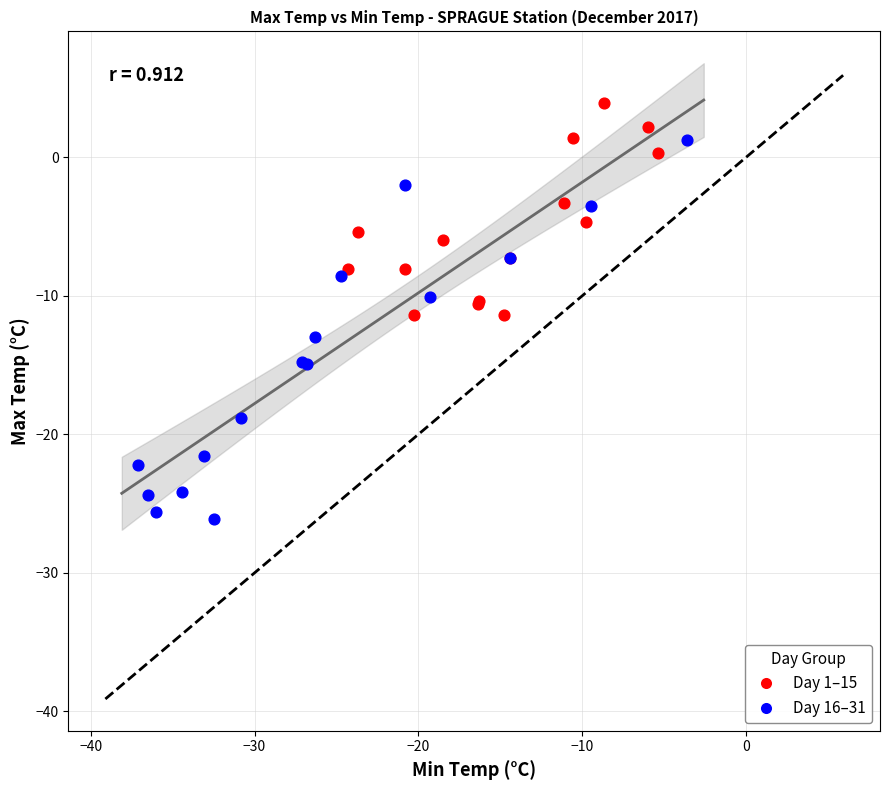

Which series contains the highest Y value?

Day 1–15